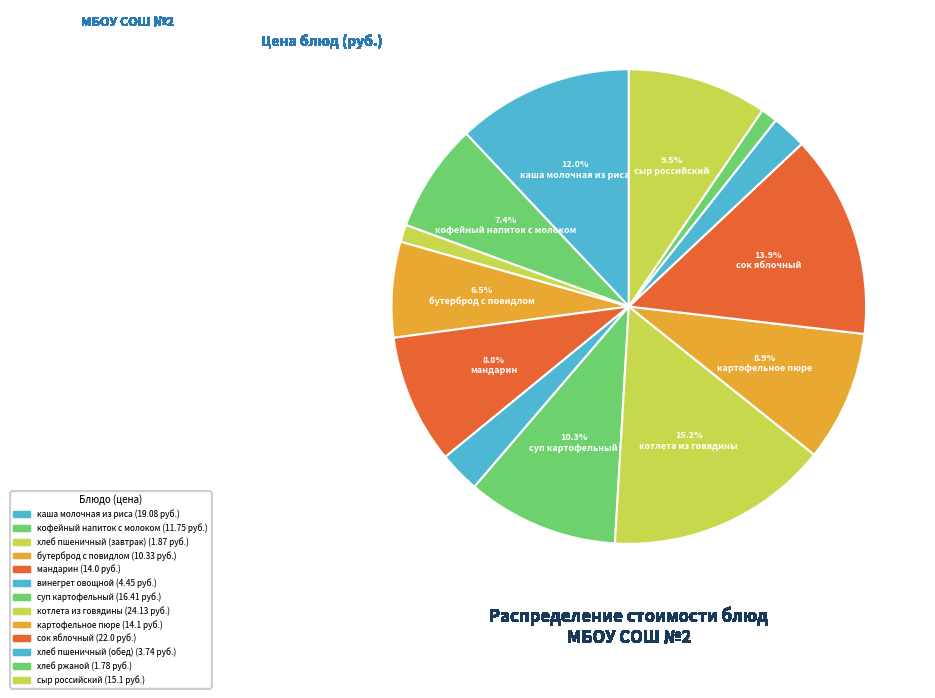

Which slice is the smallest?

хлеб ржаной